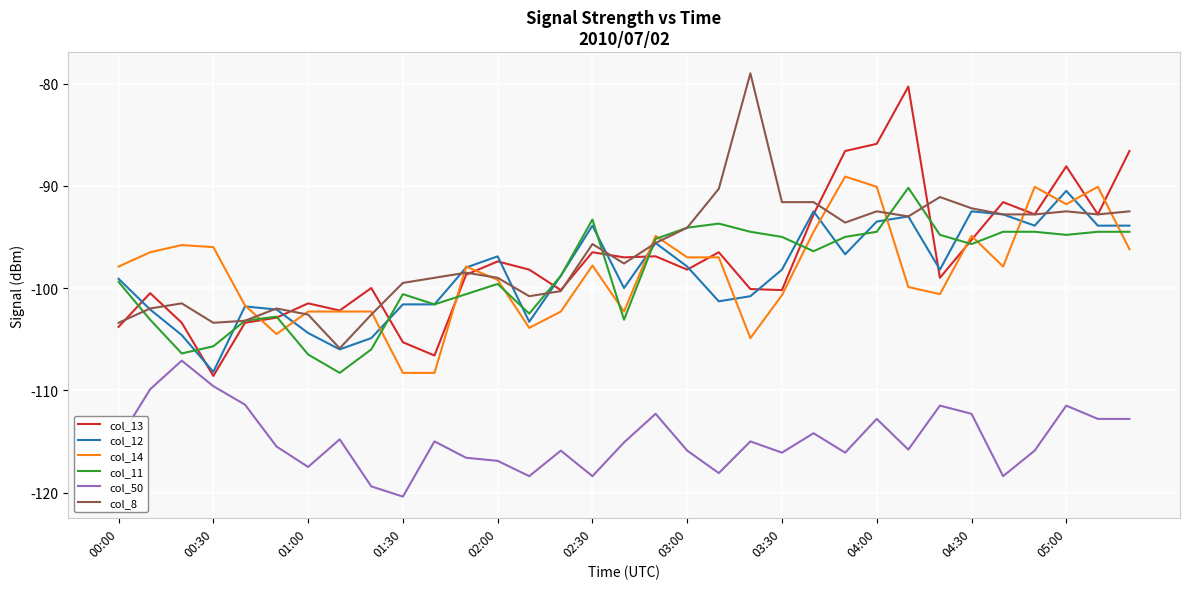

What is the minimum value shown in the chart?

-120.4